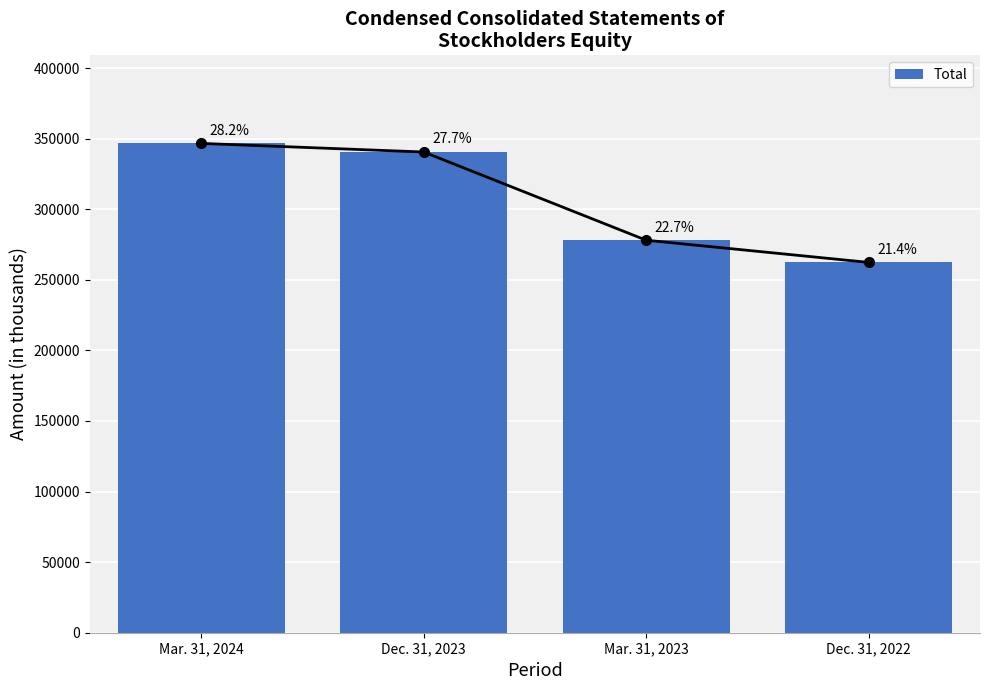

List the labels in order of value, smallest first.

Dec. 31, 2022, Mar. 31, 2023, Dec. 31, 2023, Mar. 31, 2024